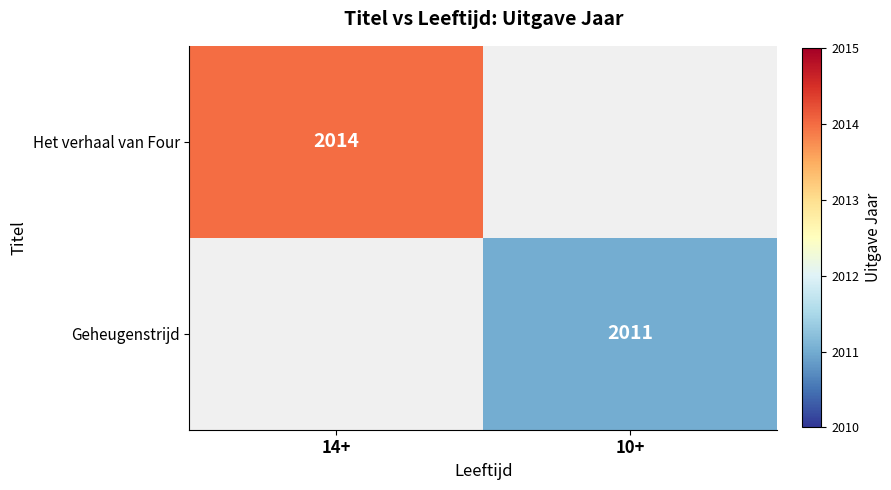

True or false: Het verhaal van Four has a value of 2014 at 14+.

True